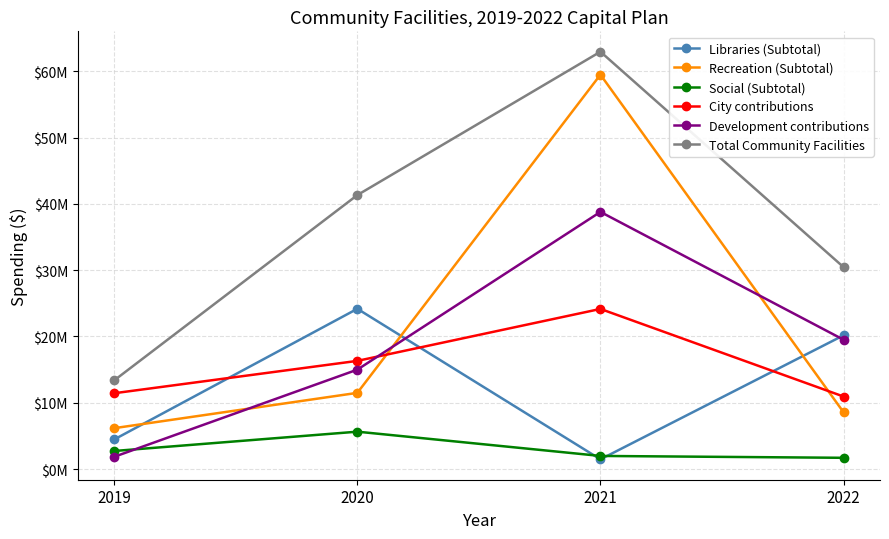

True or false: Total Community Facilities has a value of 4172001 at 2019.

False